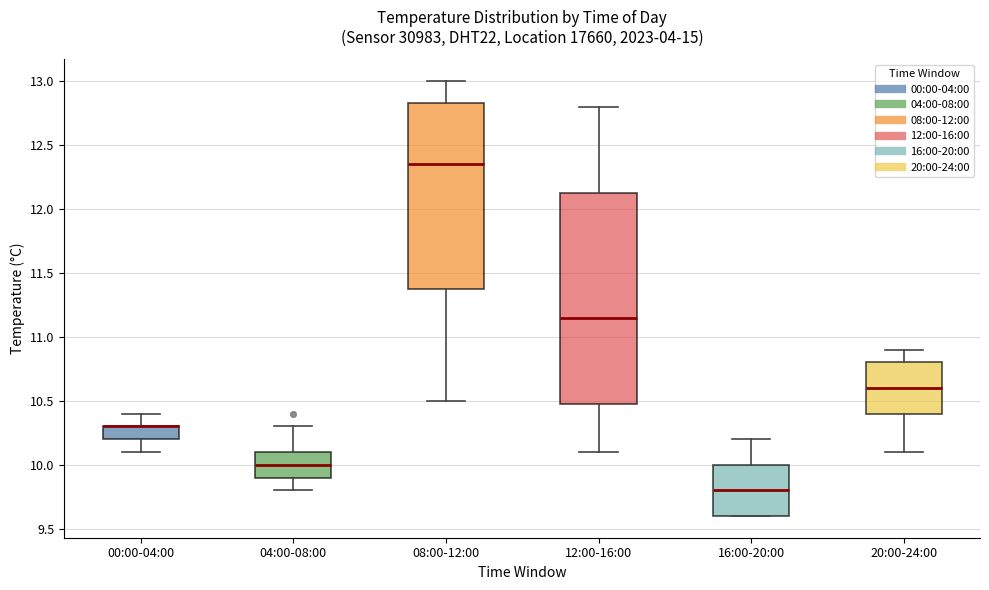

Comparing the boxes themselves (not the whiskers), which one is the tallest?

12:00-16:00